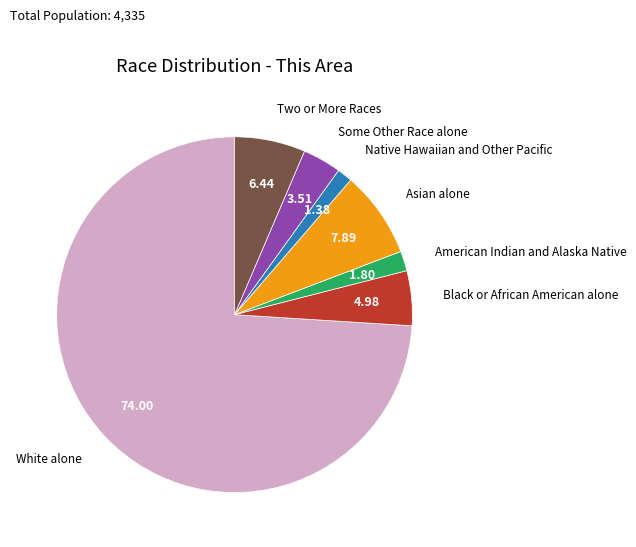

Is there any slice that represents more than half of the pie?

Yes